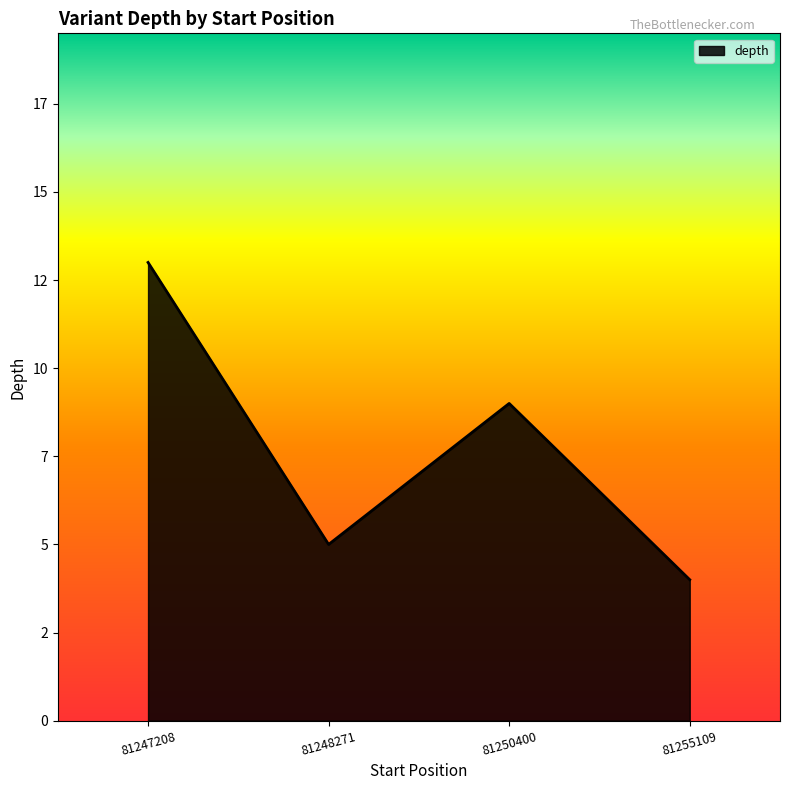

Does the chart display data point markers on the line(s)?

No